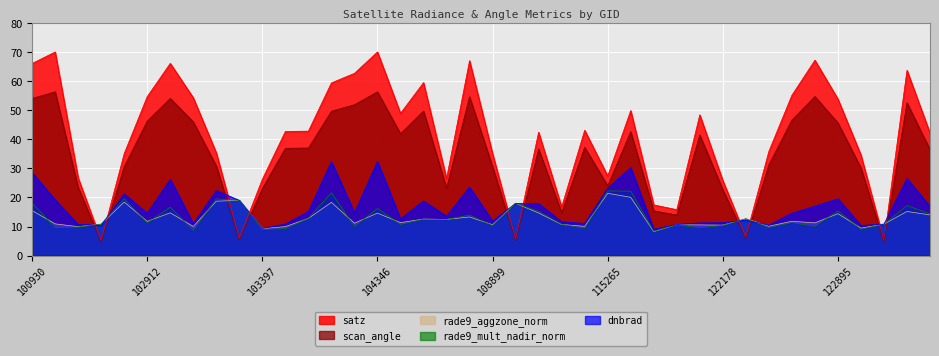

True or false: rade9_aggzone_norm has a value of 18.4 at 102792.

True